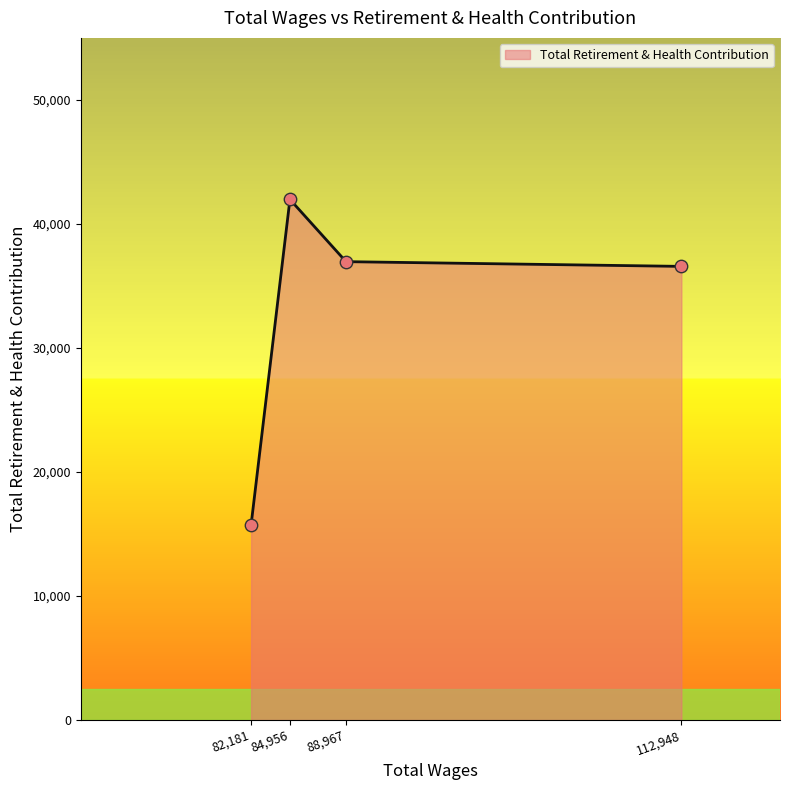

Which has a higher value, 82,181 or 88,967?

88,967